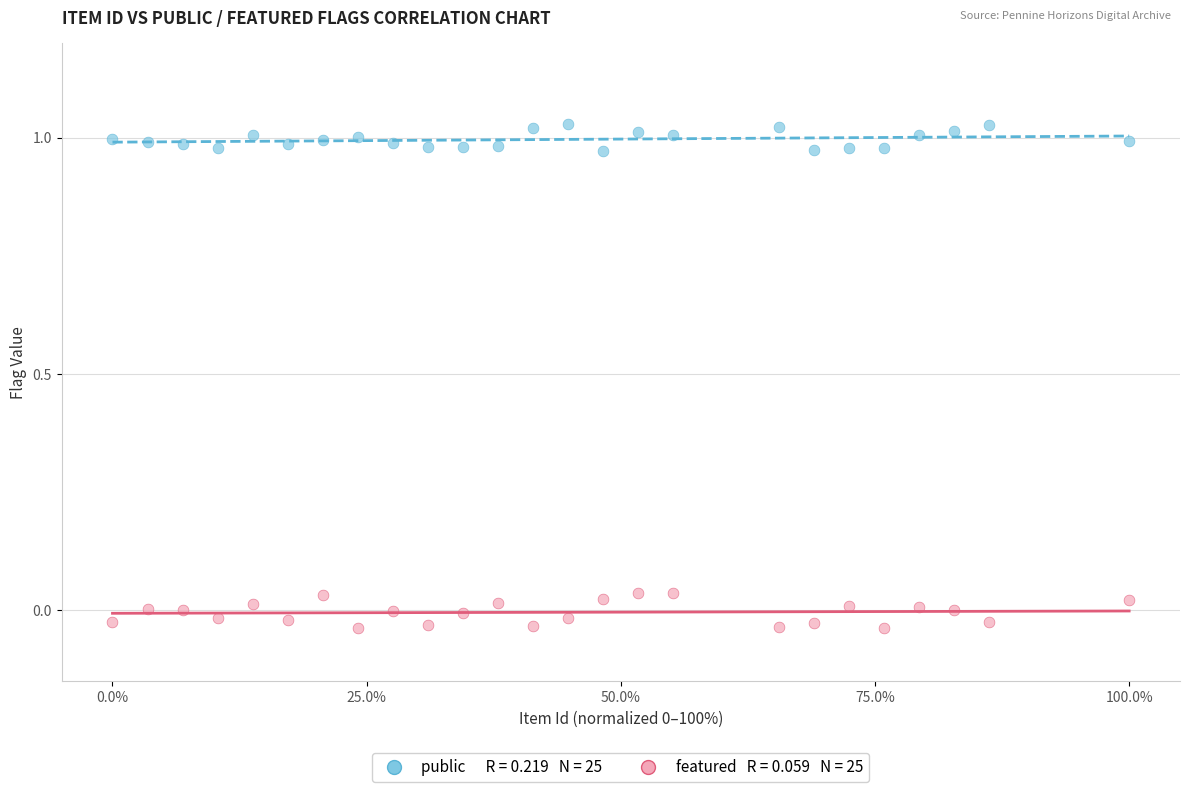

Count the number of points in this scatter plot.

50